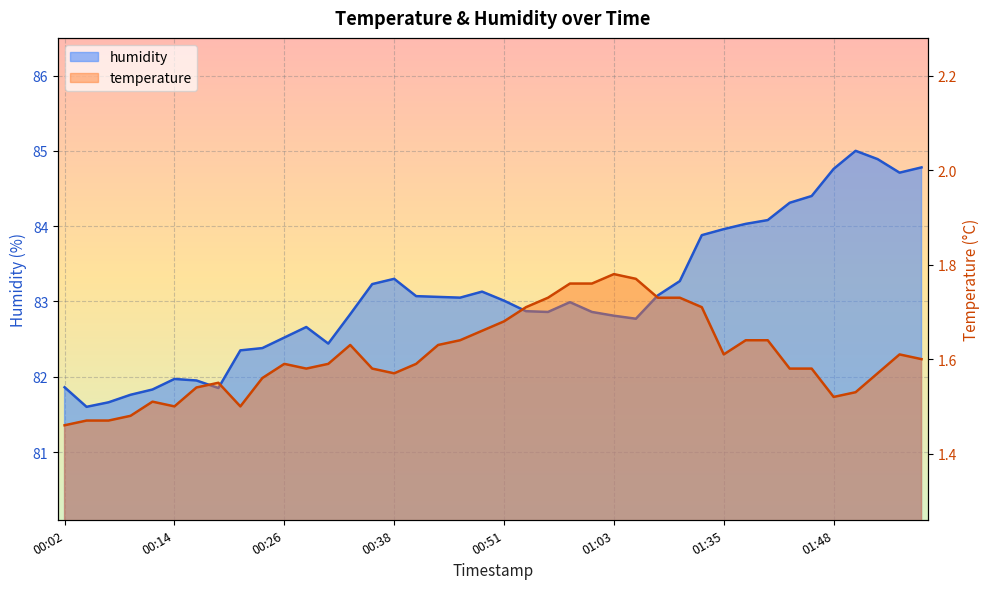

What position from the left is 01:19?

29